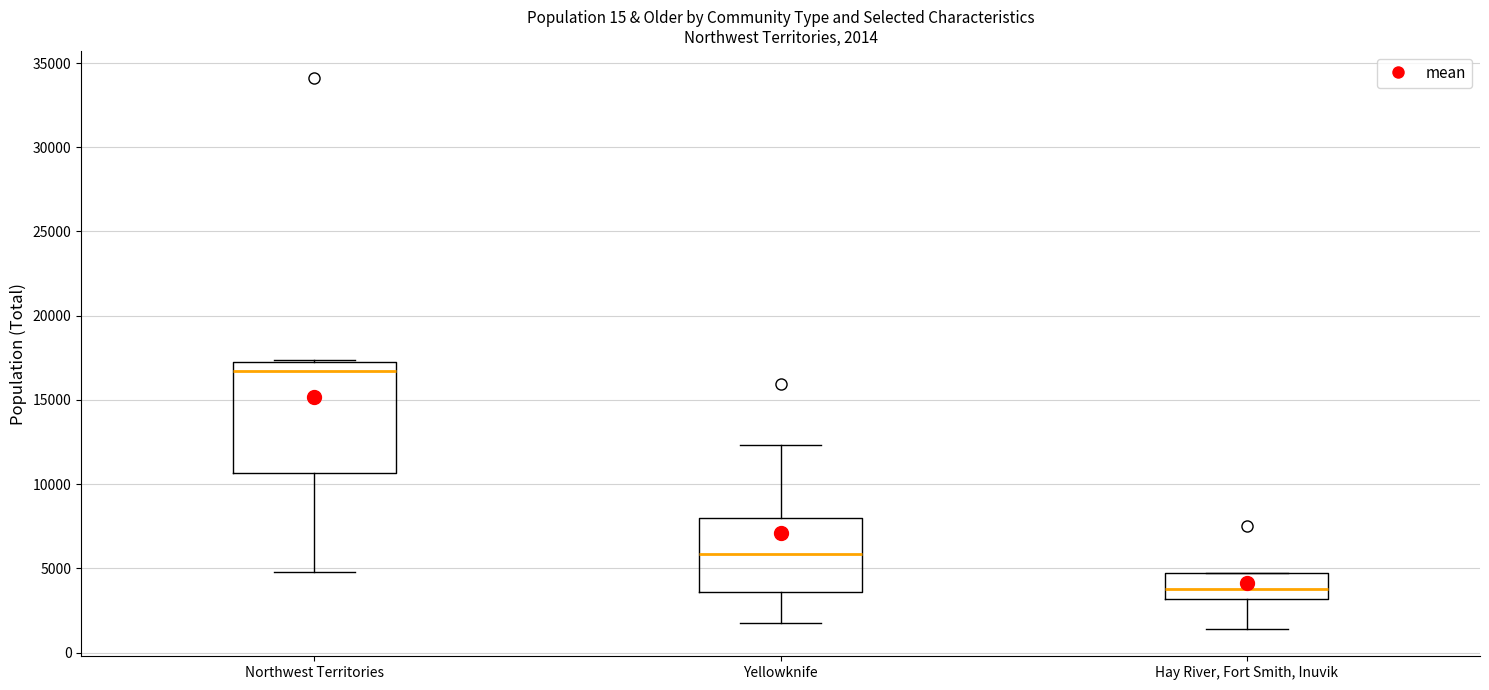

Which box has the lowest median line?

Hay River, Fort Smith, Inuvik